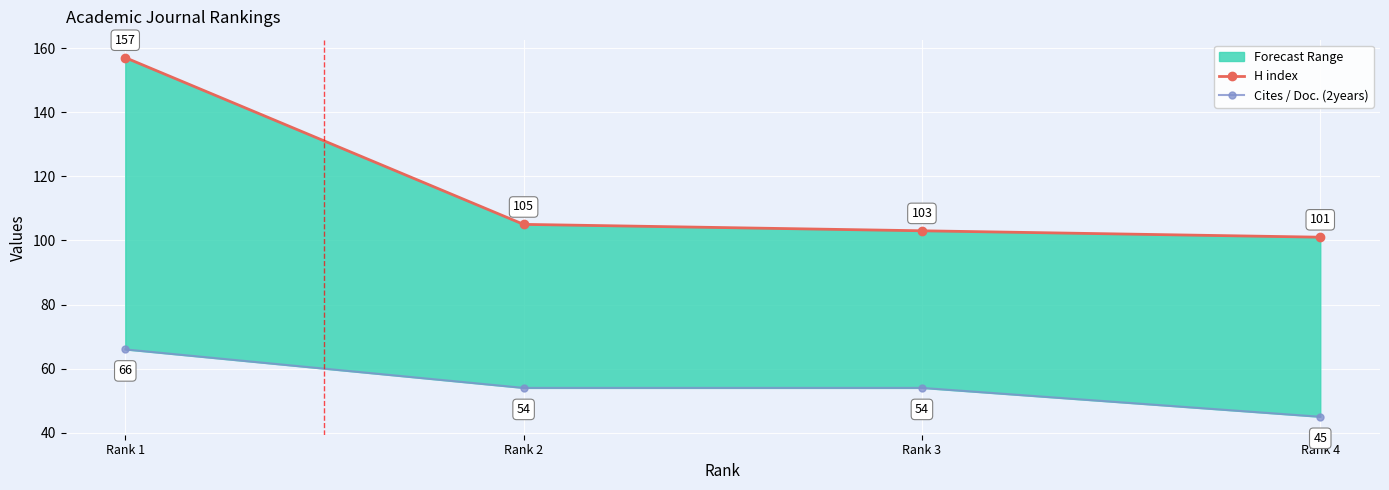

What is the average value of the H index series?

116